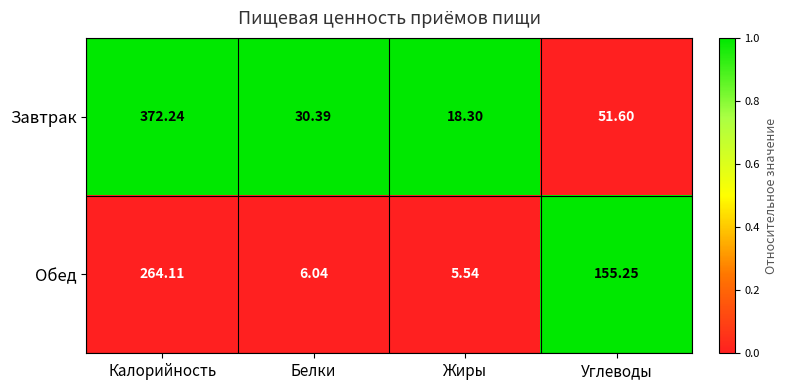

Which category has the lowest value across all series?

Жиры